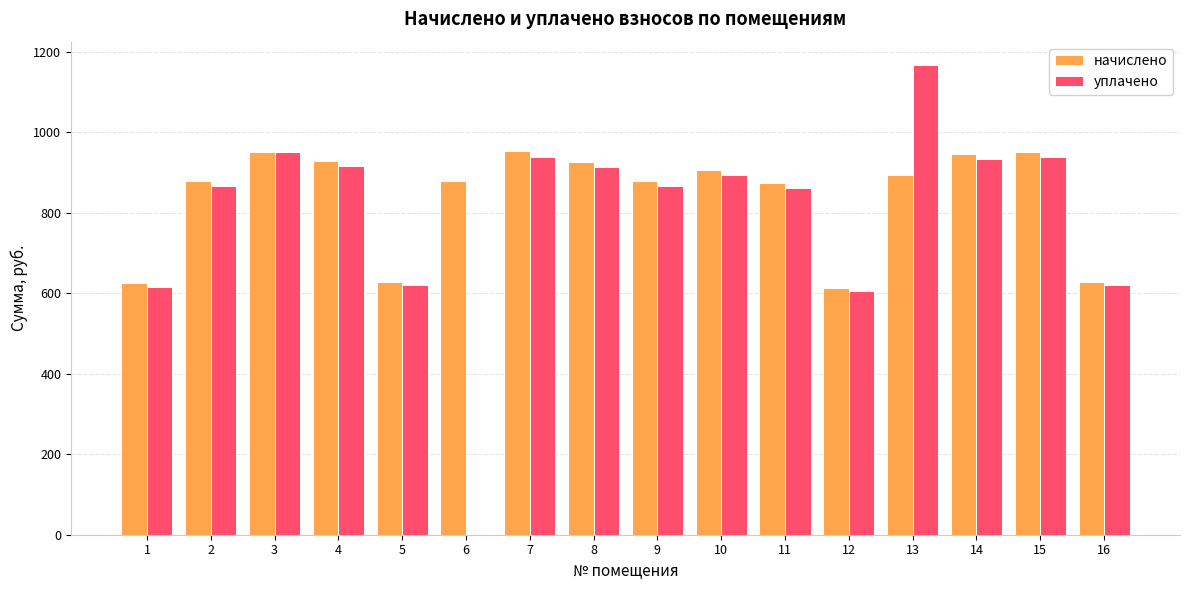

The value of уплачено at 11 is 242.1. True or false?

False